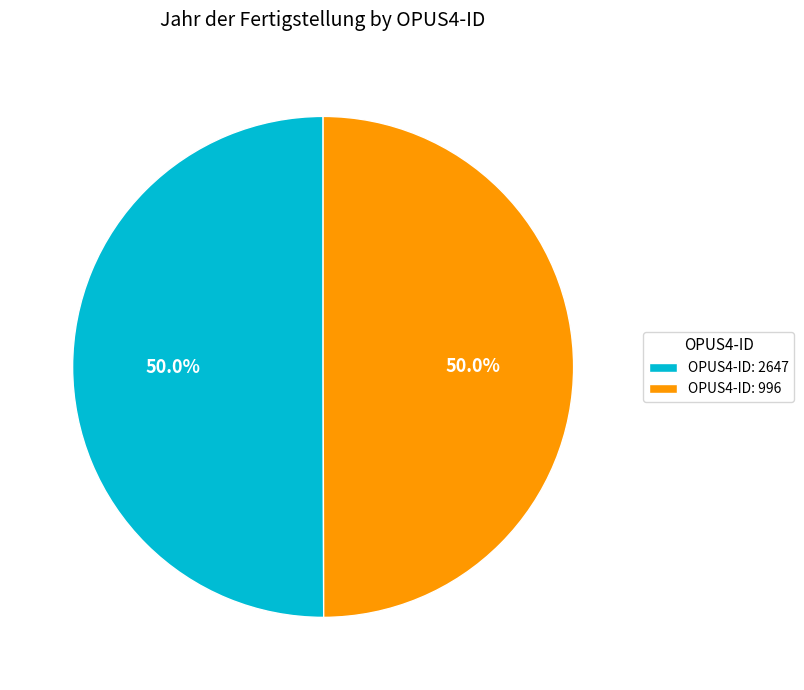

How many segments does this pie chart have?

2